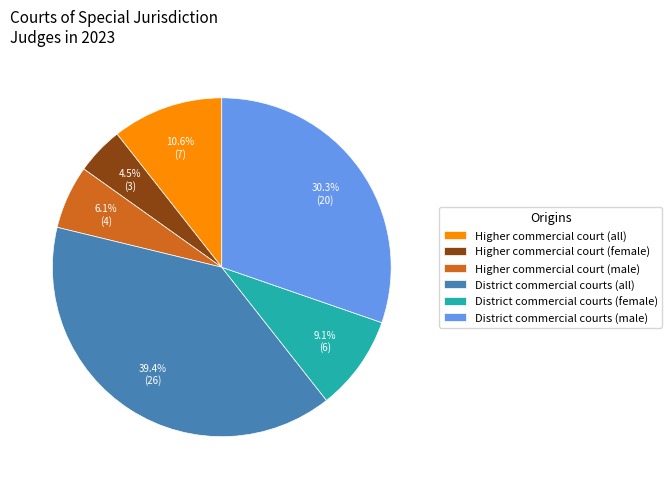

The Higher commercial court (all) slice represents 1% of the pie. True or false?

False